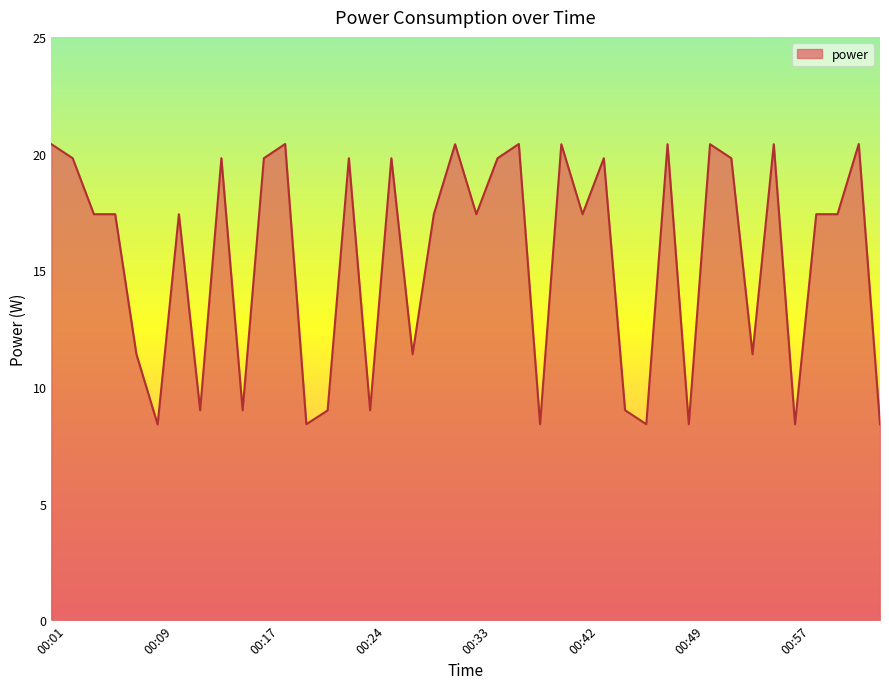

What is the difference between the maximum and minimum values?

12.0